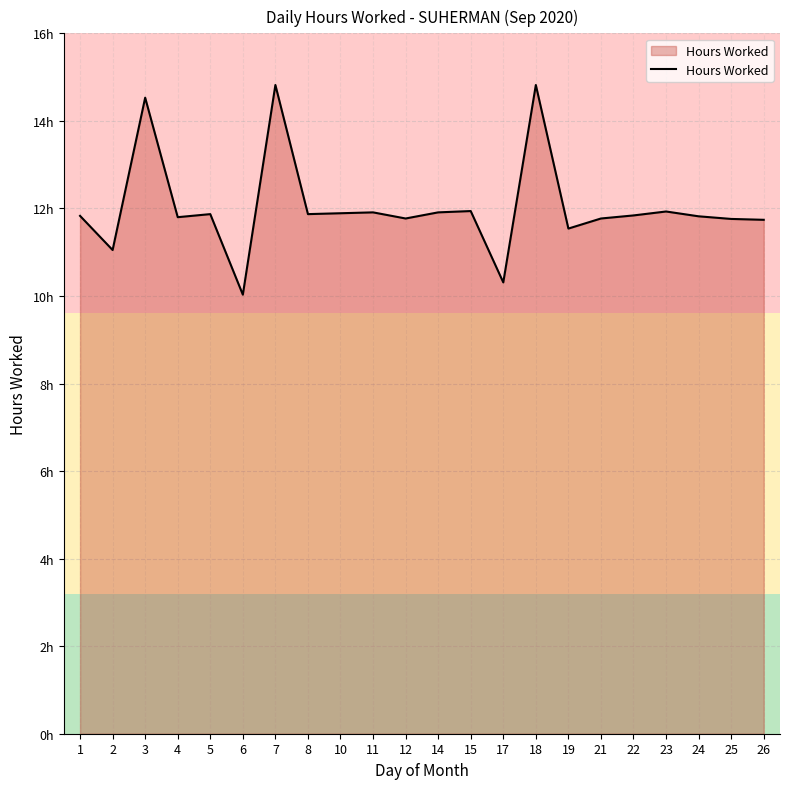

Which label corresponds to the largest value in the chart?

7